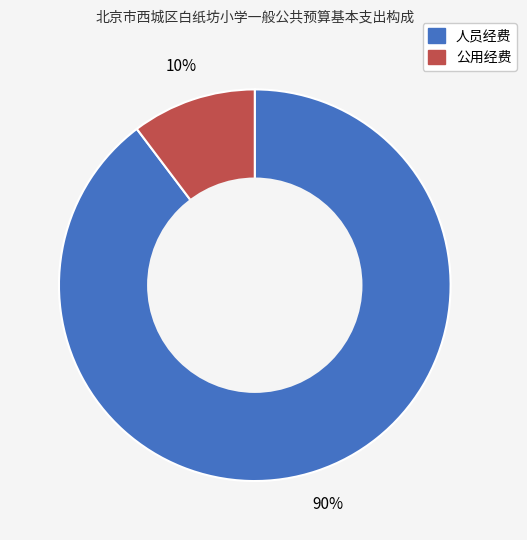

Count the number of slices in the pie.

2